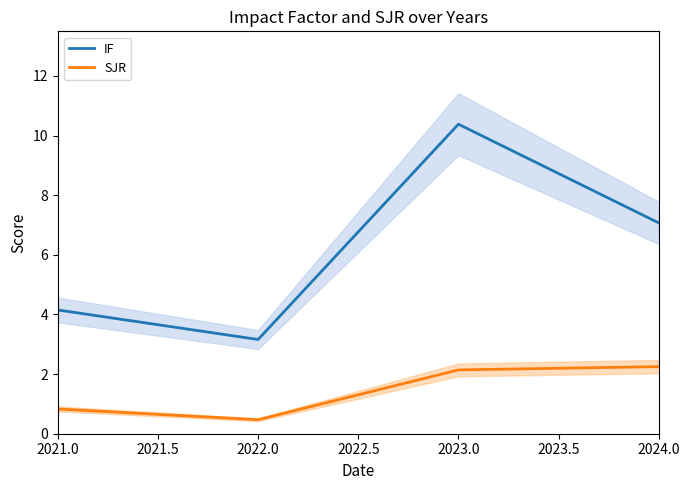

True or false: SJR and IF cross at least once.

False